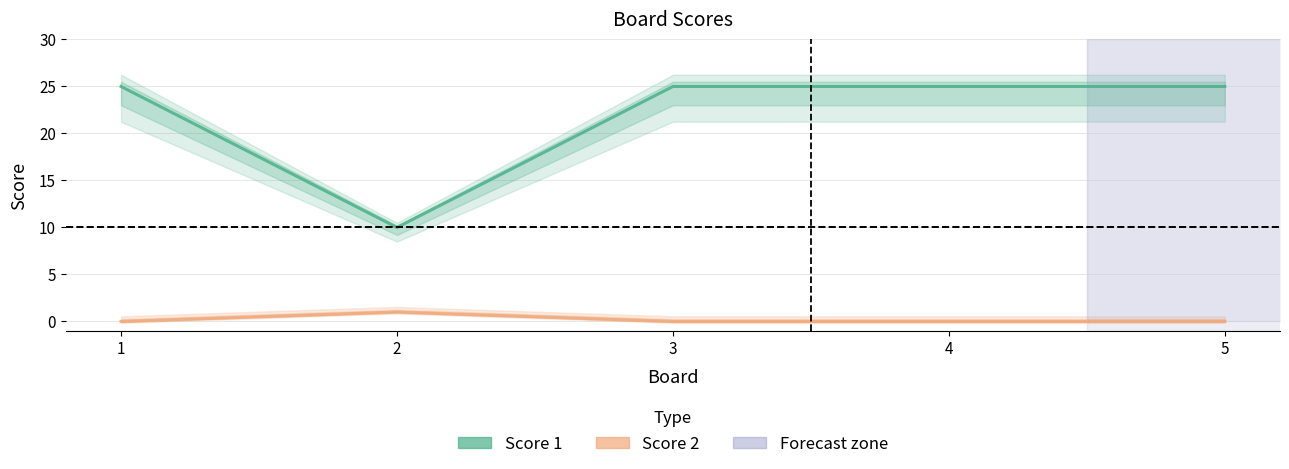

How many data points in Score 1 are less than 25?

1